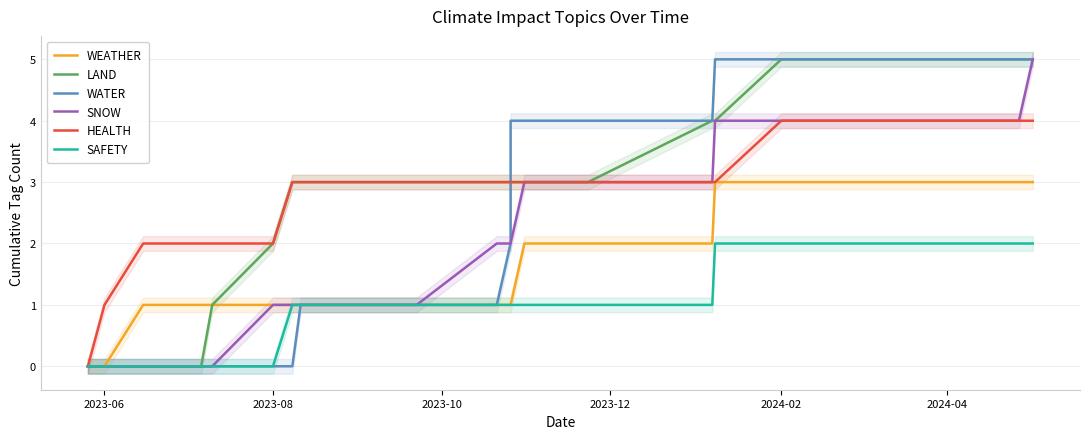

Reading left to right, what are all the values shown in this chart?

WEATHER: 0	0	1	1	1	1	1	1	1	1	1	1	1	1	1	1	1	2	2	2	3	3	3	3
LAND: 0	0	0	0	0	0	1	2	3	3	3	3	3	3	3	3	3	3	3	4	4	5	5	5
WATER: 0	0	0	0	0	0	0	0	0	1	1	1	1	1	2	3	4	4	4	4	5	5	5	5
SNOW: 0	0	0	0	0	0	0	1	1	1	1	1	1	2	2	2	2	3	3	3	4	4	4	5
HEALTH: 0	1	2	2	2	2	2	2	3	3	3	3	3	3	3	3	3	3	3	3	3	4	4	4
SAFETY: 0	0	0	0	0	0	0	0	1	1	1	1	1	1	1	1	1	1	1	1	2	2	2	2